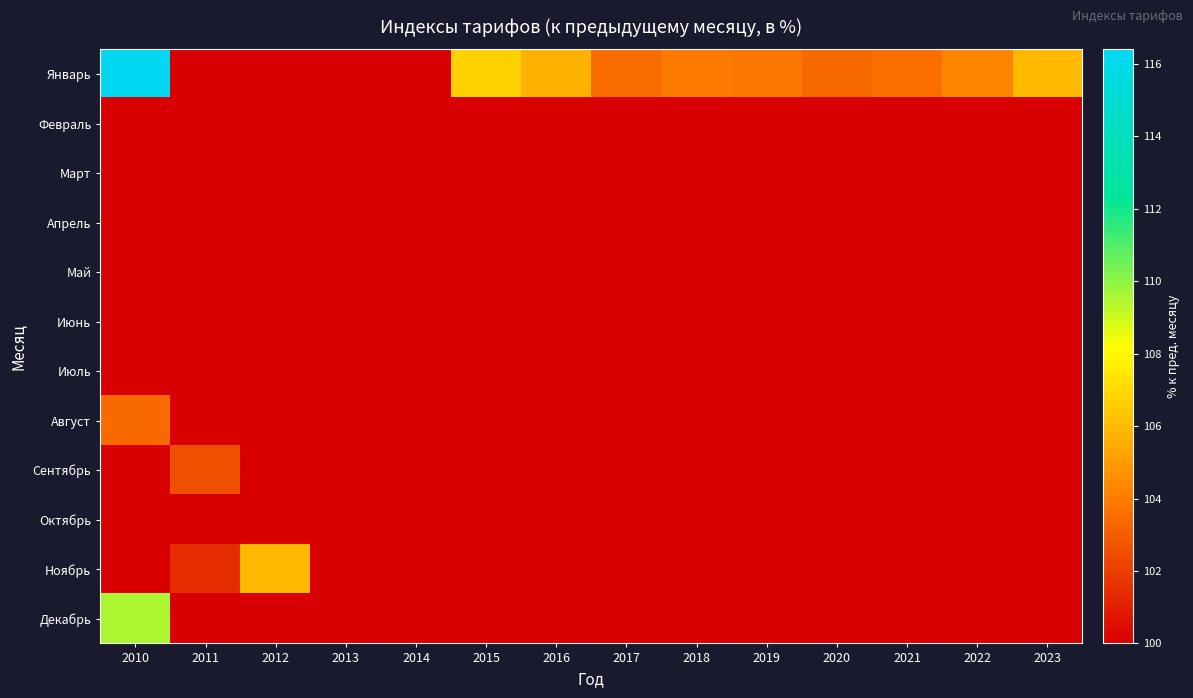

At 2019, list the series in order from largest to smallest.

Январь, Февраль, Март, Апрель, Май, Июнь, Июль, Август, Сентябрь, Октябрь, Ноябрь, Декабрь